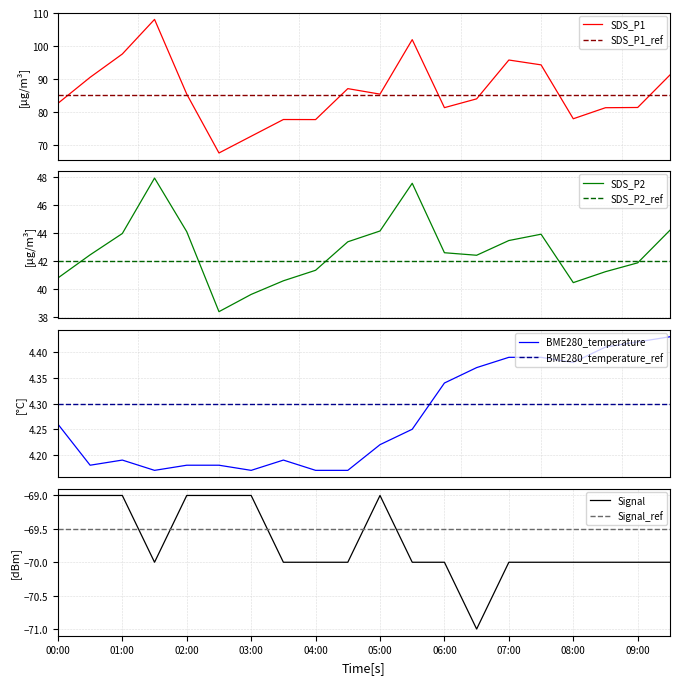

Between 01:30 and 04:00, which is larger?

01:30